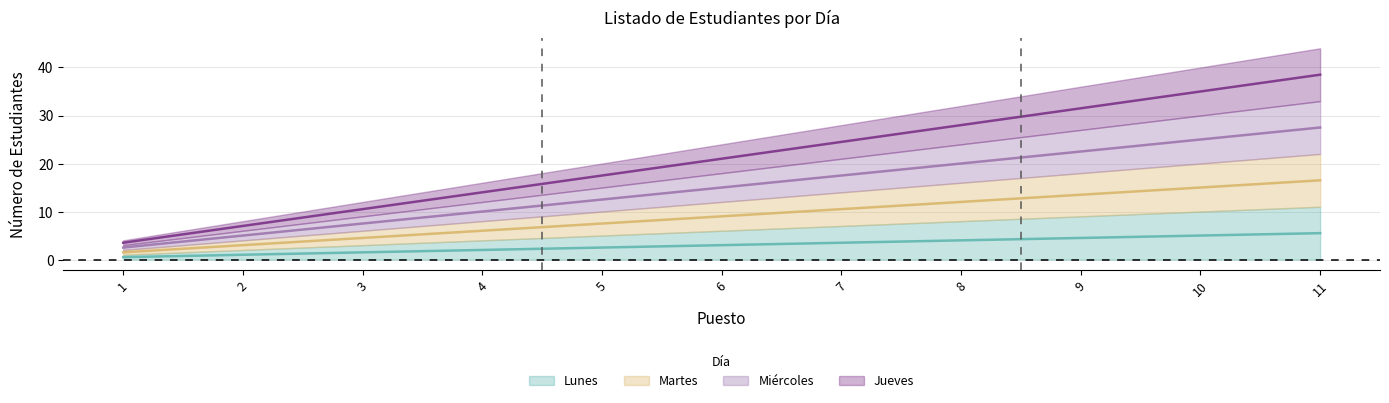

Which series has the widest spread of values?

Jueves